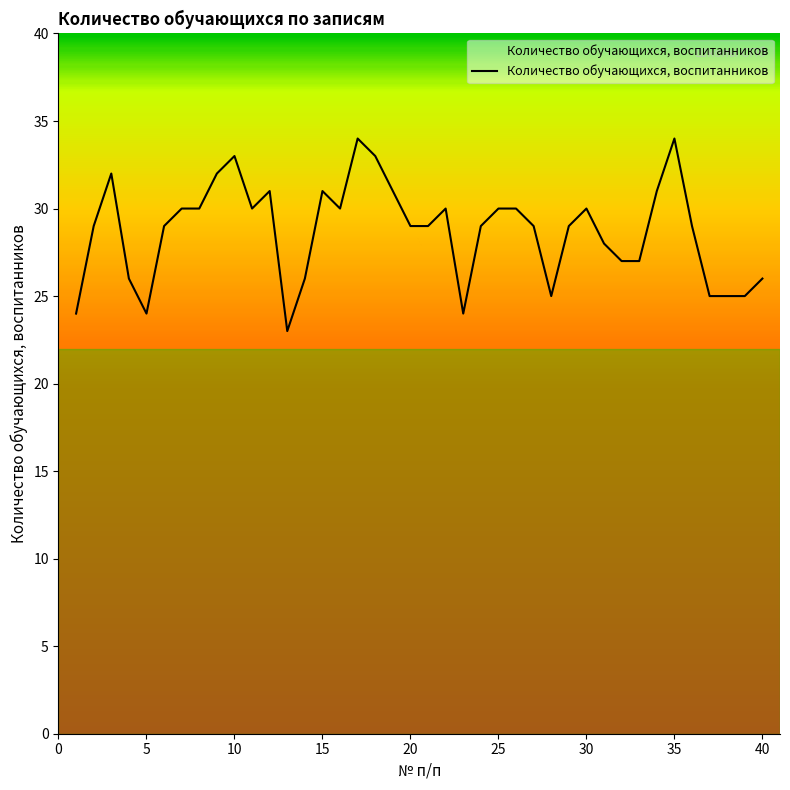

What is the difference between the maximum and minimum values?

11